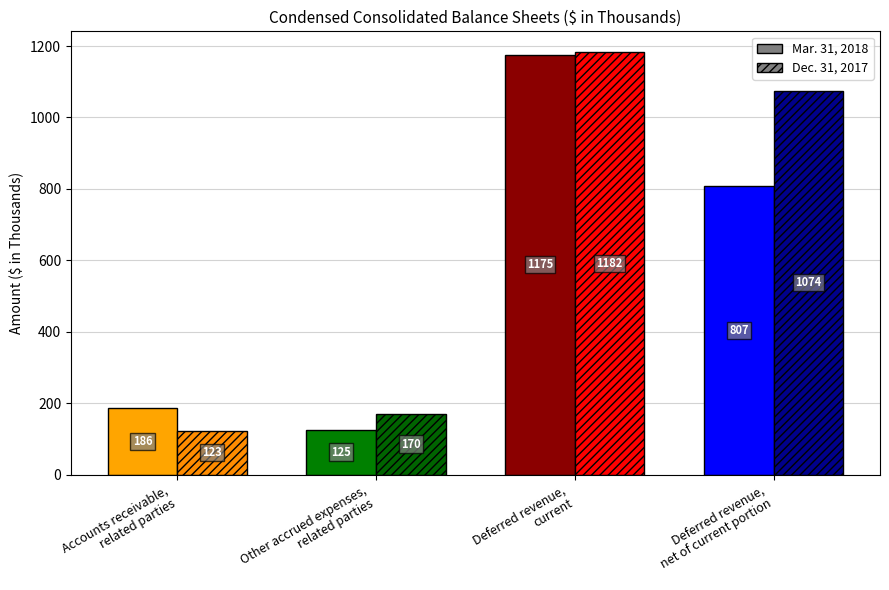

What is the sum of all Mar. 31, 2018 values?

2293